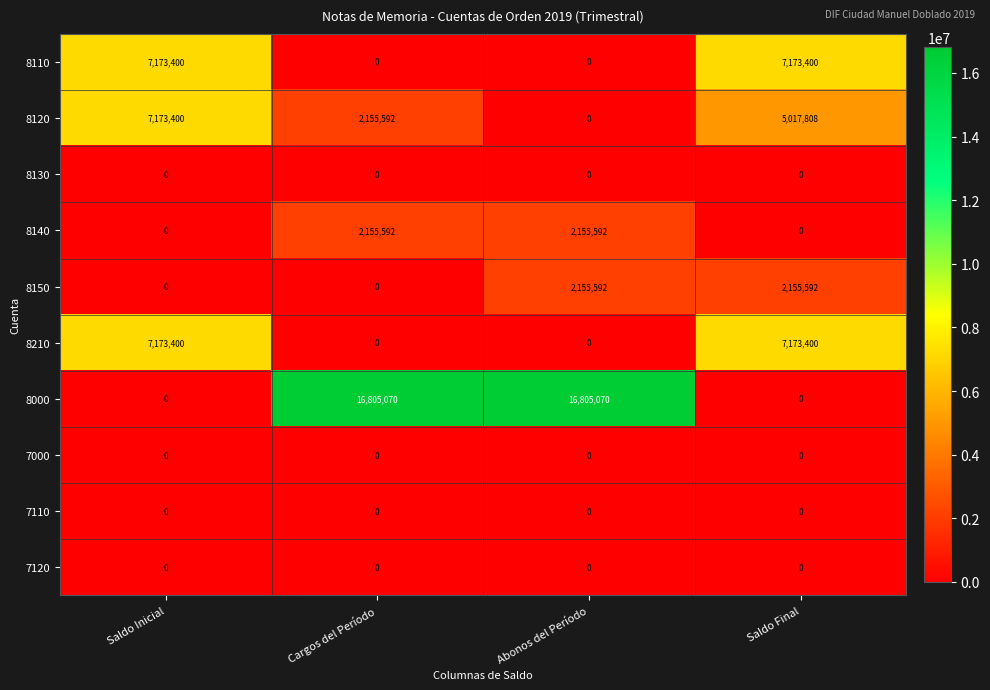

Count the number of categories in the chart.

4